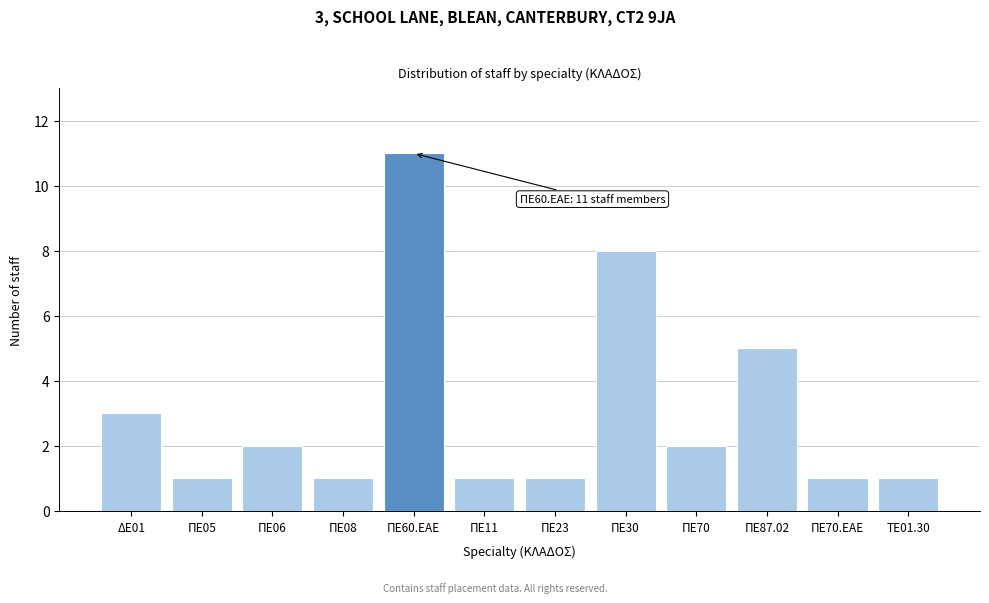

Reading left to right, list all the values displayed in this chart.

ΔΕ01=3	ΠΕ05=1	ΠΕ06=2	ΠΕ08=1	ΠΕ60.ΕΑΕ=11	ΠΕ11=1	ΠΕ23=1	ΠΕ30=8	ΠΕ70=2	ΠΕ87.02=5	ΠΕ70.ΕΑΕ=1	ΤΕ01.30=1